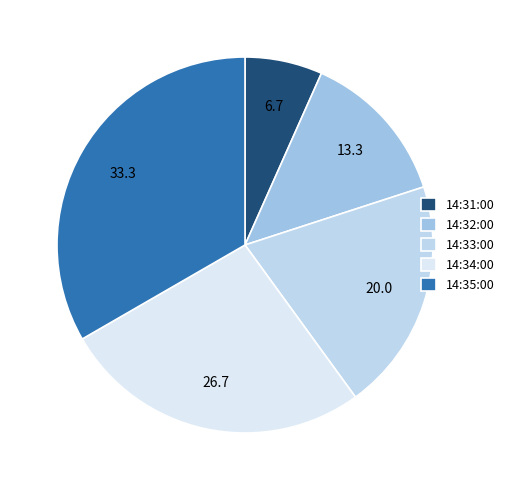

Between 14:35:00 and 14:32:00, which is larger?

14:35:00